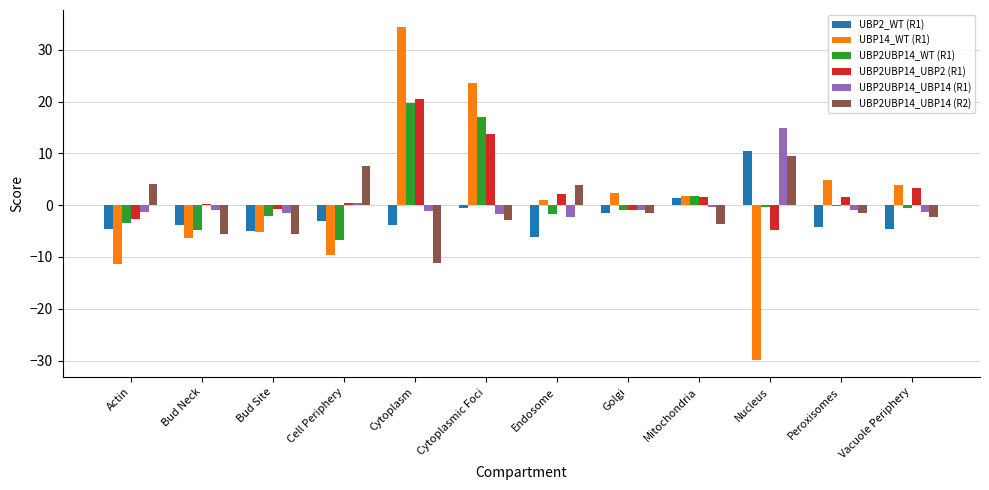

What is the spread (max minus min) of values at Cytoplasmic Foci?

26.4